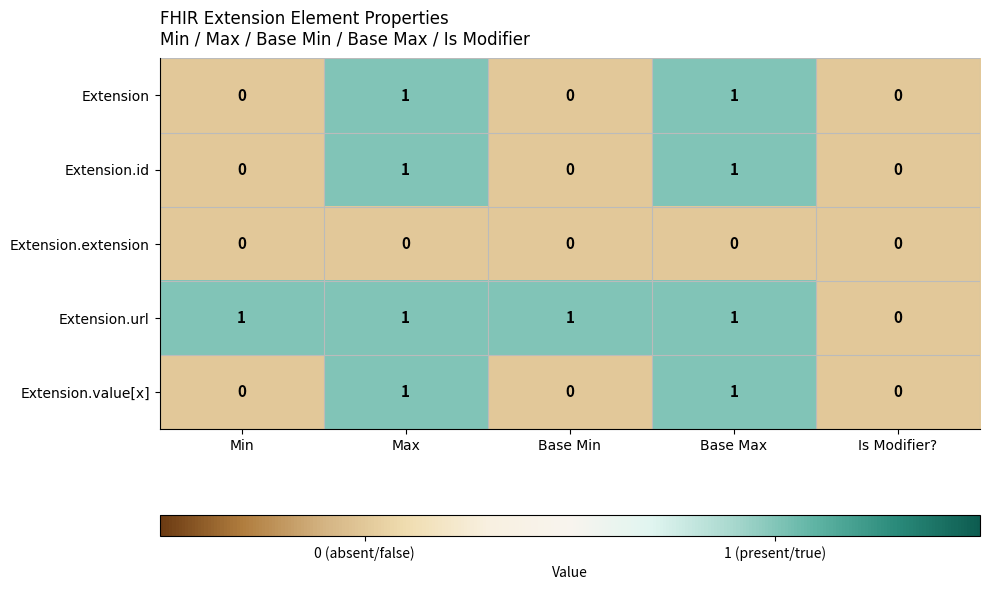

Is the value of Extension.value[x] at Base Max greater than the value of Extension.extension at Is Modifier??

Yes